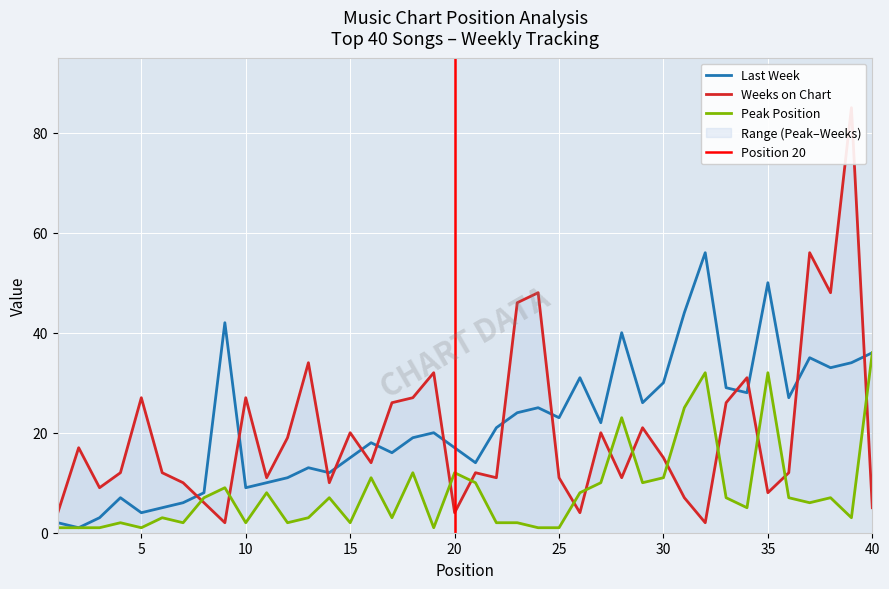

What is the maximum value for Last Week?

56